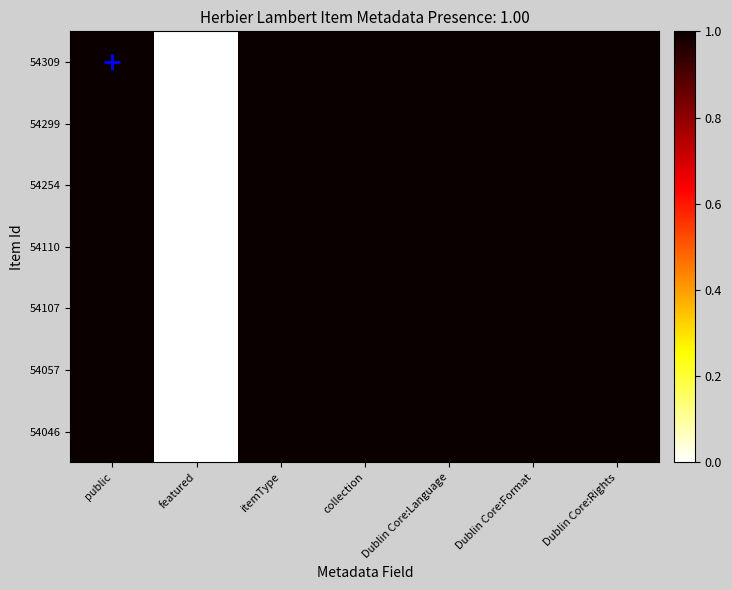

List the series in order of their peak value, lowest first.

54309, 54299, 54254, 54110, 54107, 54057, 54046